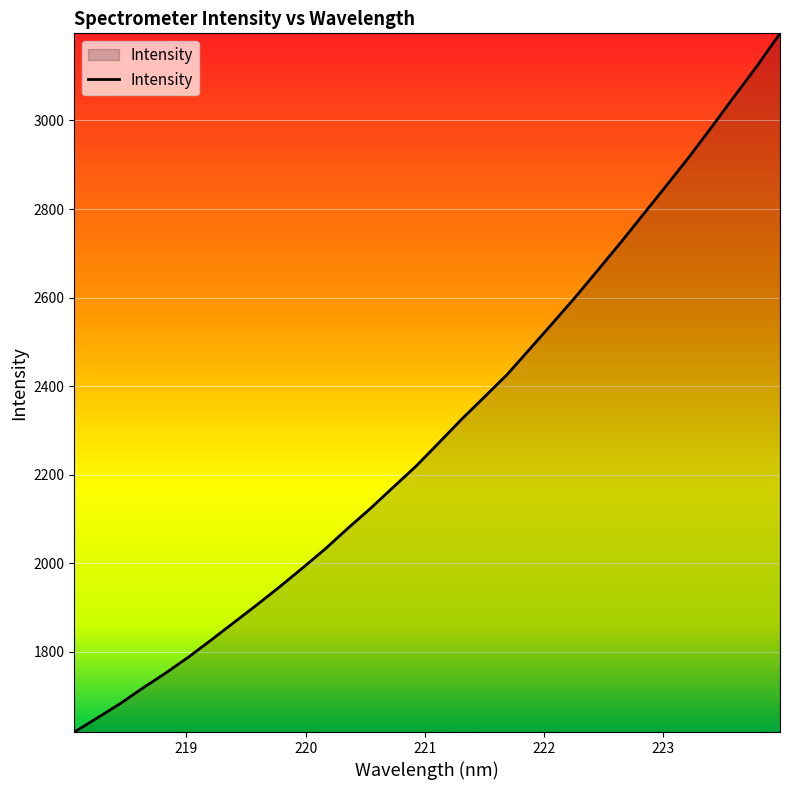

What is the sum of all values?

73694.1